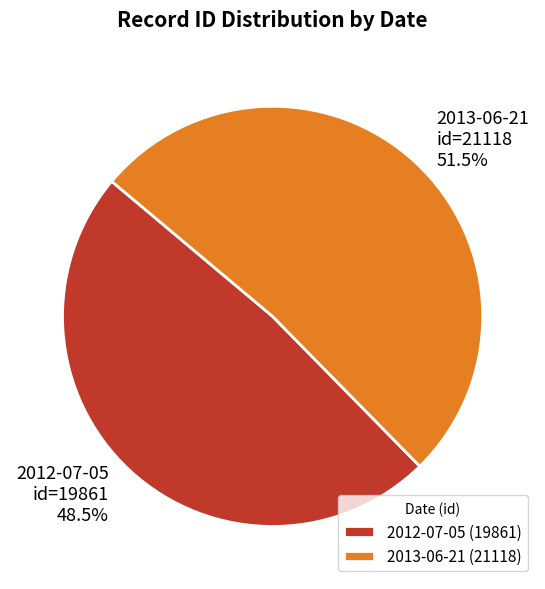

Does 2012-07-05 represent more than half of the total?

No